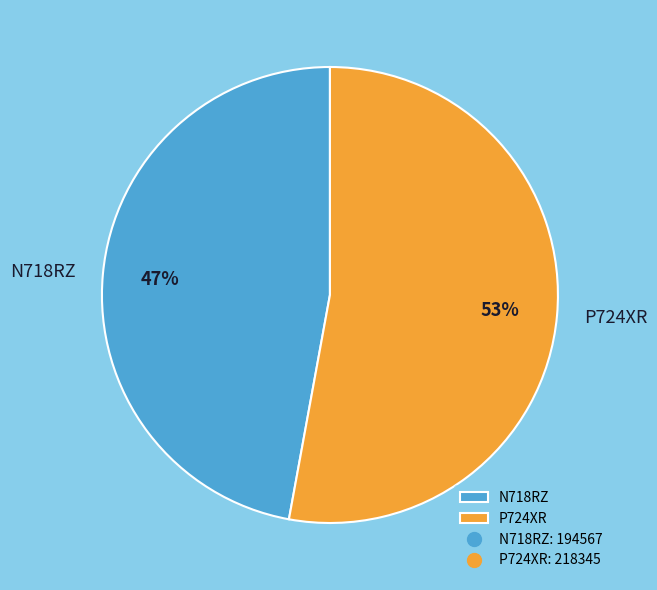

To the nearest percent, what portion does P724XR represent?

53%